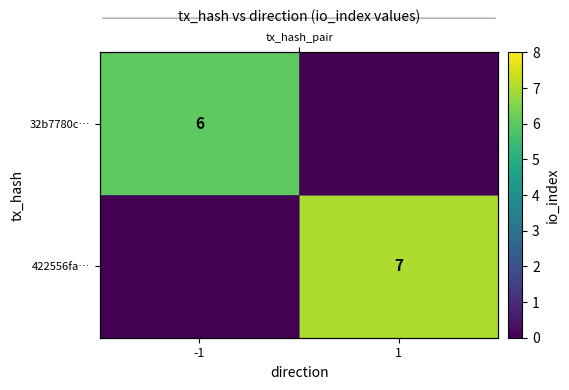

What is the total value across all series at -1?

6